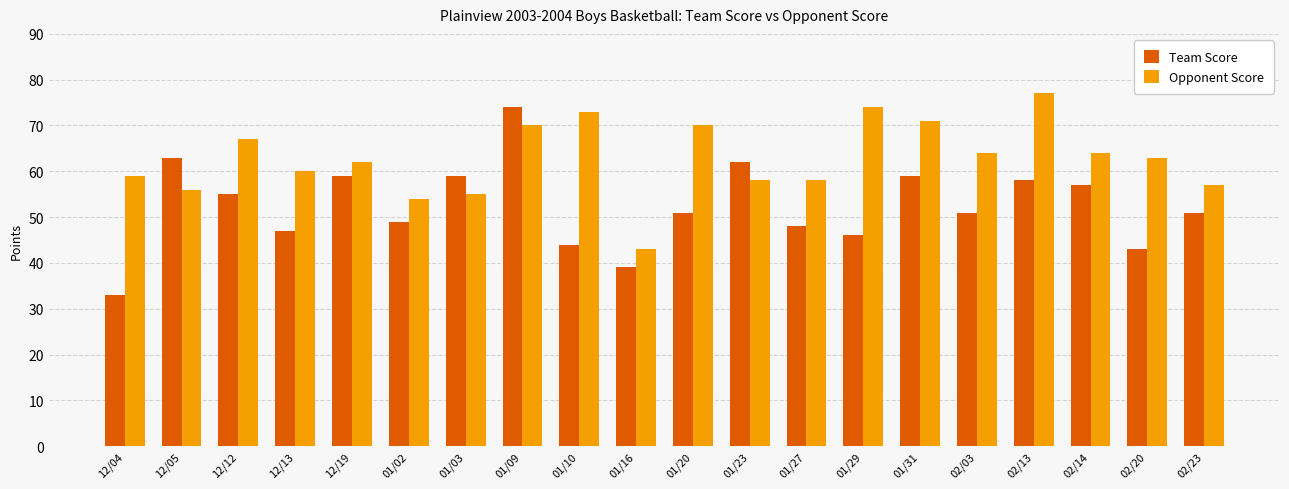

At which category is the sum across all series the highest?

01/09